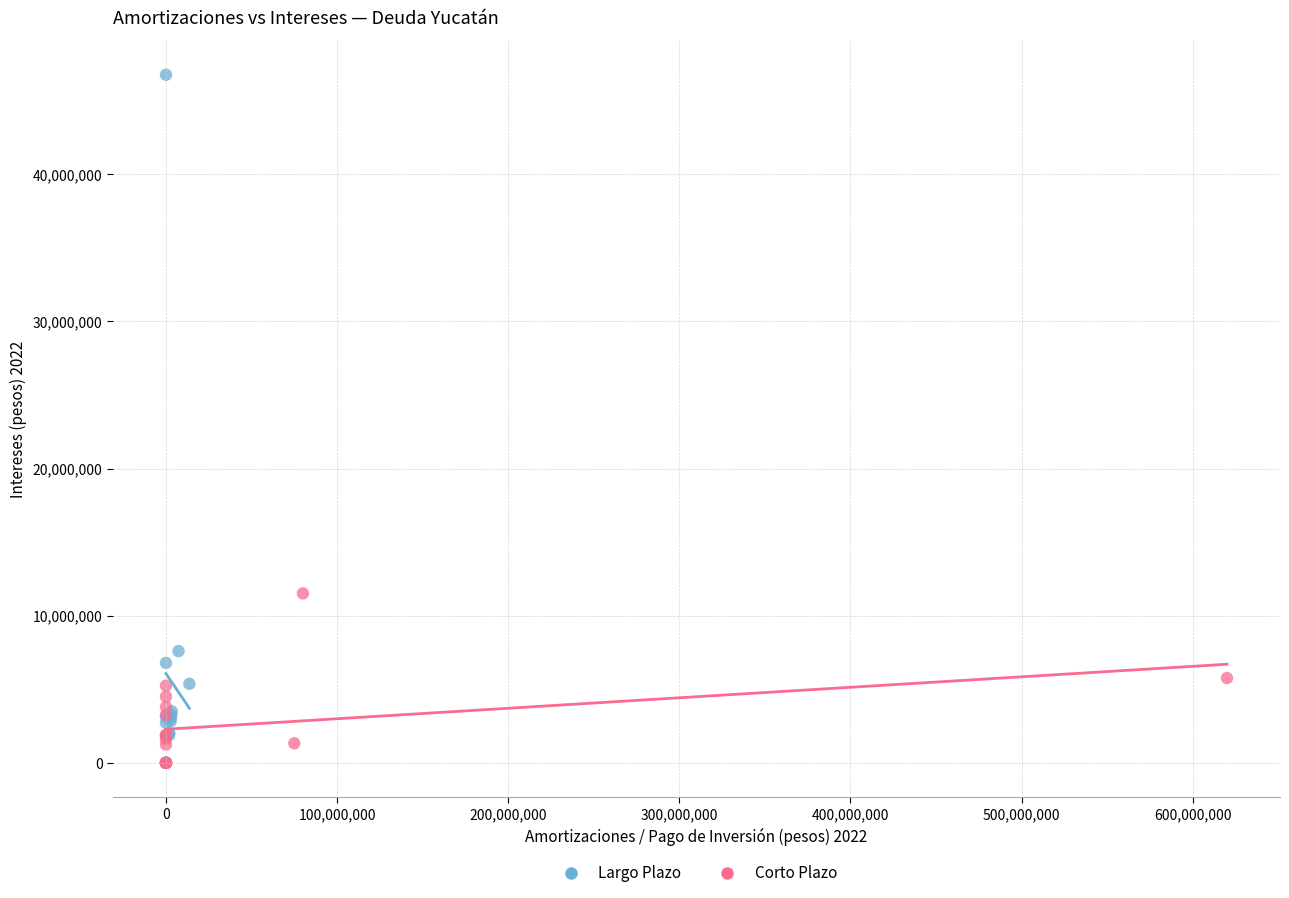

Which series contains the highest Y value?

Largo Plazo